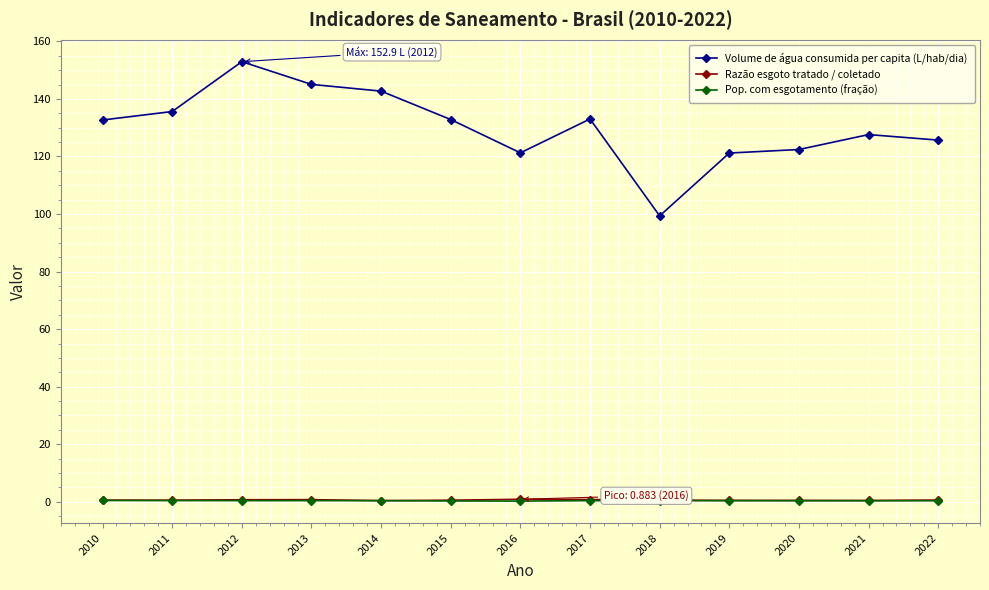

True or false: Volume de água consumida per capita (L/hab/dia) and Pop. com esgotamento (fração) intersect in this chart.

False